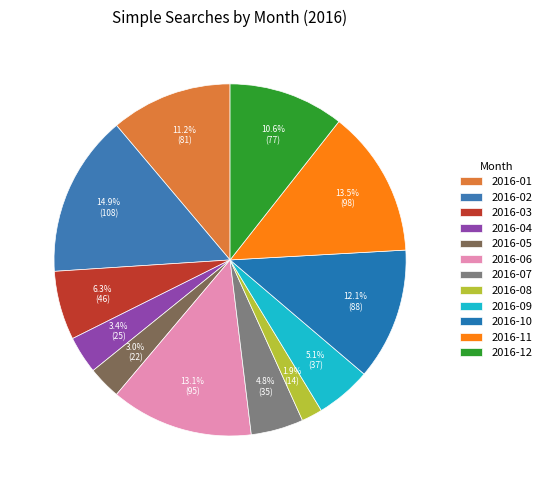

To the nearest percent, what is the difference between the 2016-06 and 2016-09 slice percentages?

8%